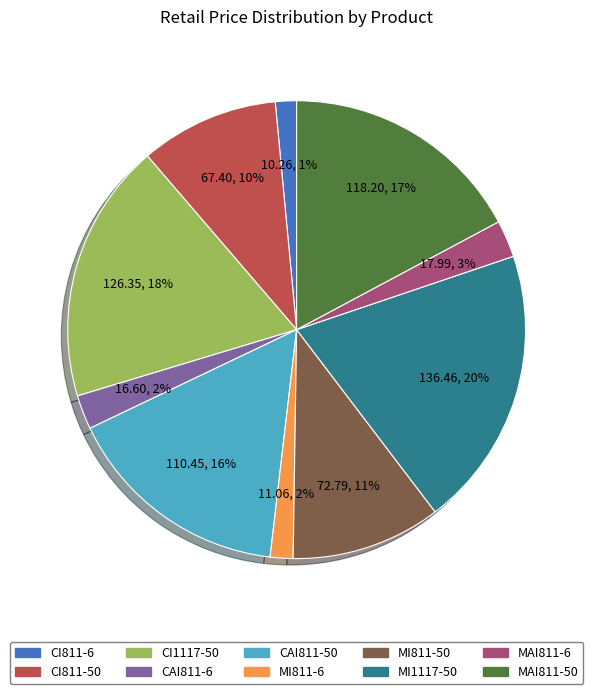

Count the number of slices in the pie.

10